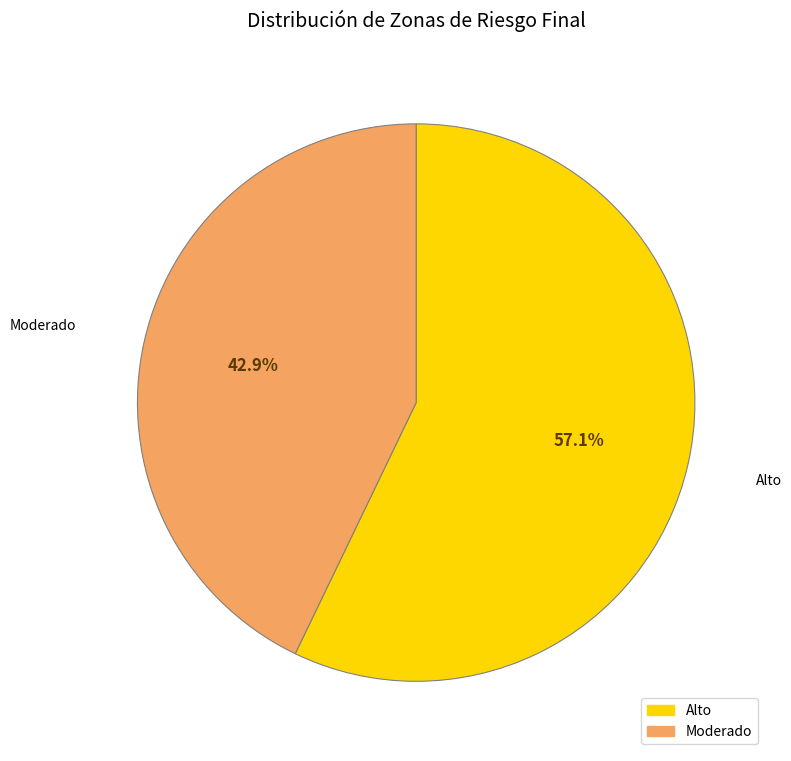

To the nearest percent, what is the difference between the largest and smallest slice percentages?

14%